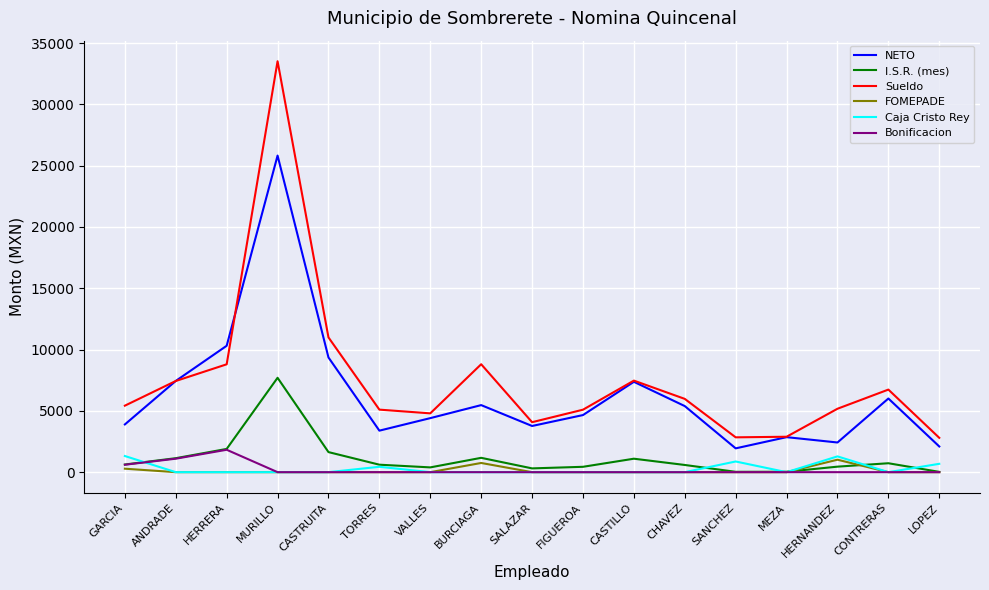

Which series has the largest range (max minus min)?

Sueldo